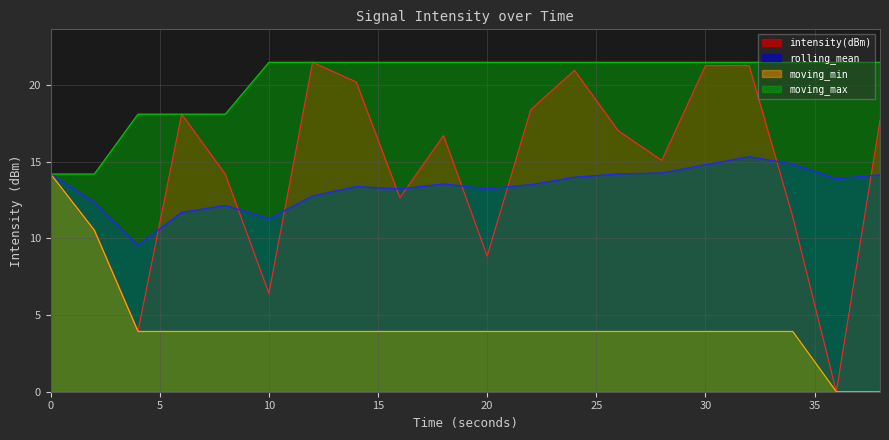

What are all the series names shown in the legend?

intensity(dBm), rolling_mean, moving_min, moving_max